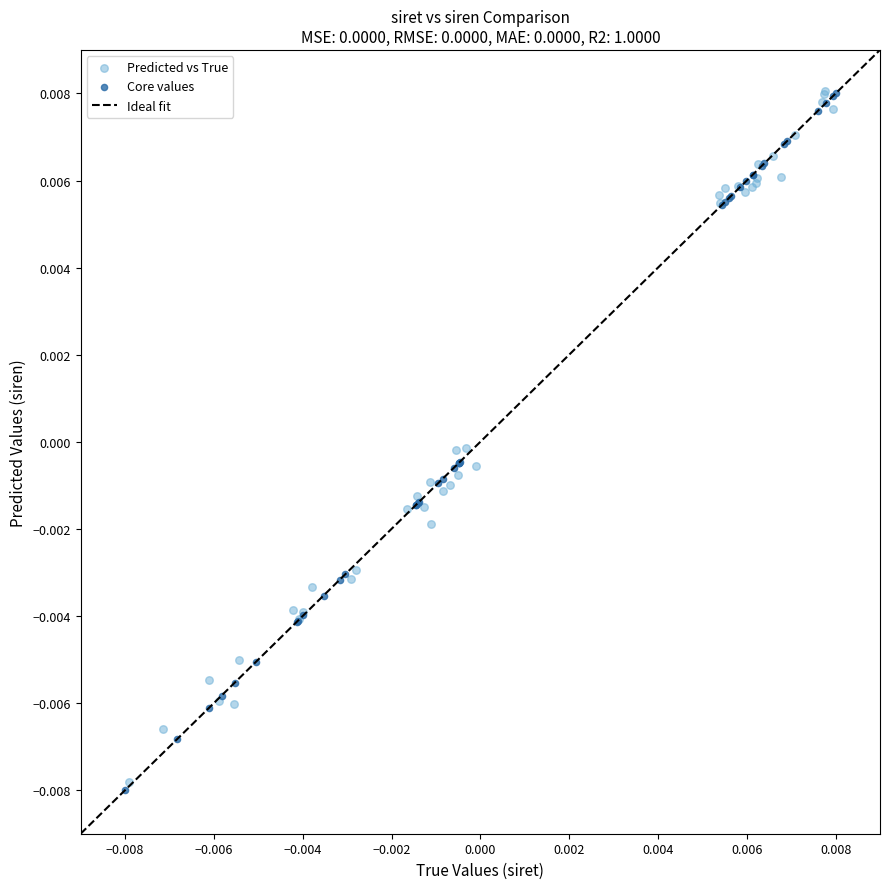

Which series has the widest spread of Y values?

Core values